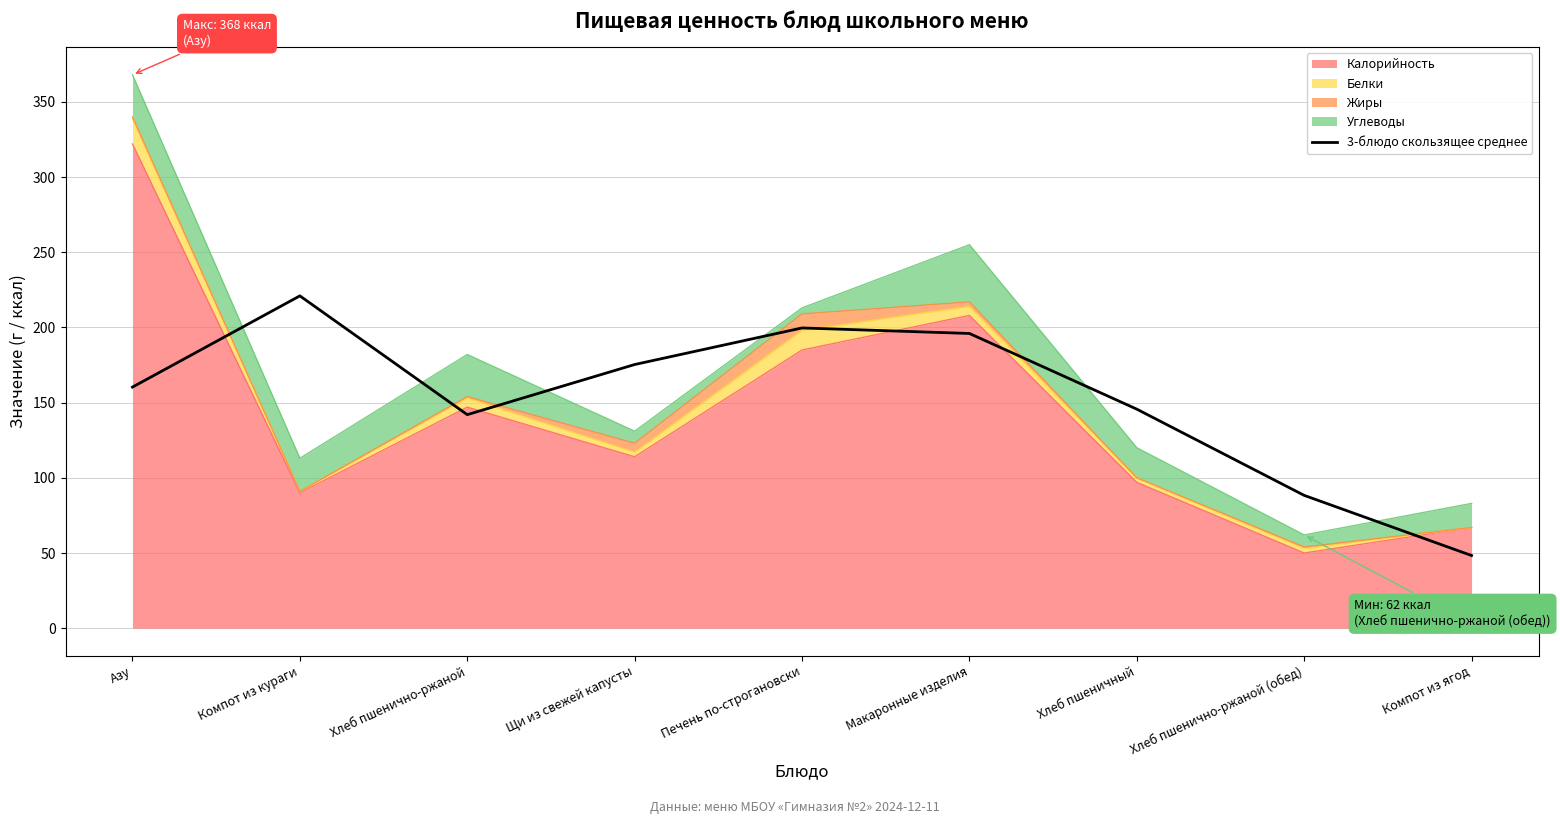

How many lines are shown in the chart?

1